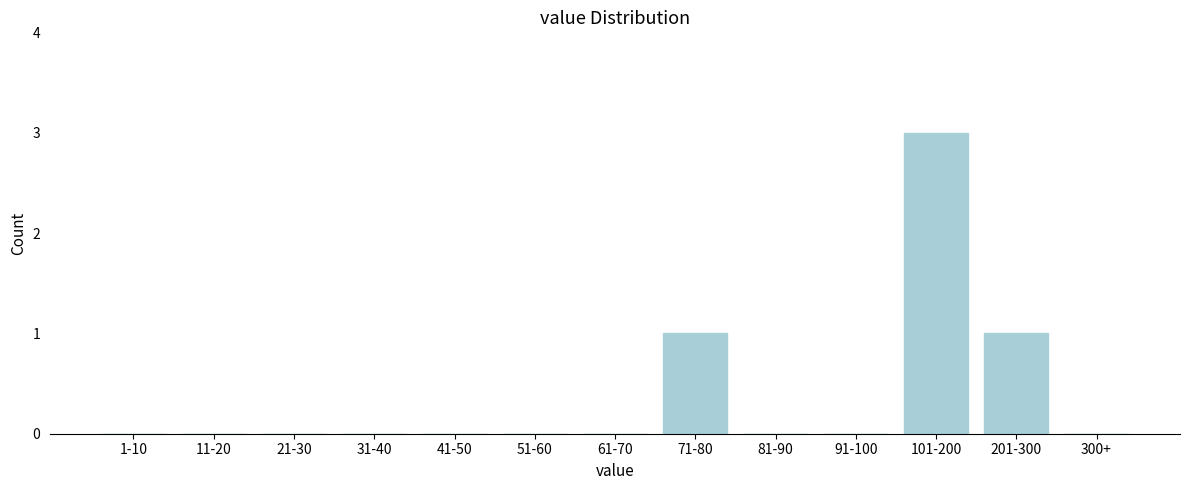

Reading right to left, what are all the values shown in this chart?

300+=0	201-300=1	101-200=3	91-100=0	81-90=0	71-80=1	61-70=0	51-60=0	41-50=0	31-40=0	21-30=0	11-20=0	1-10=0